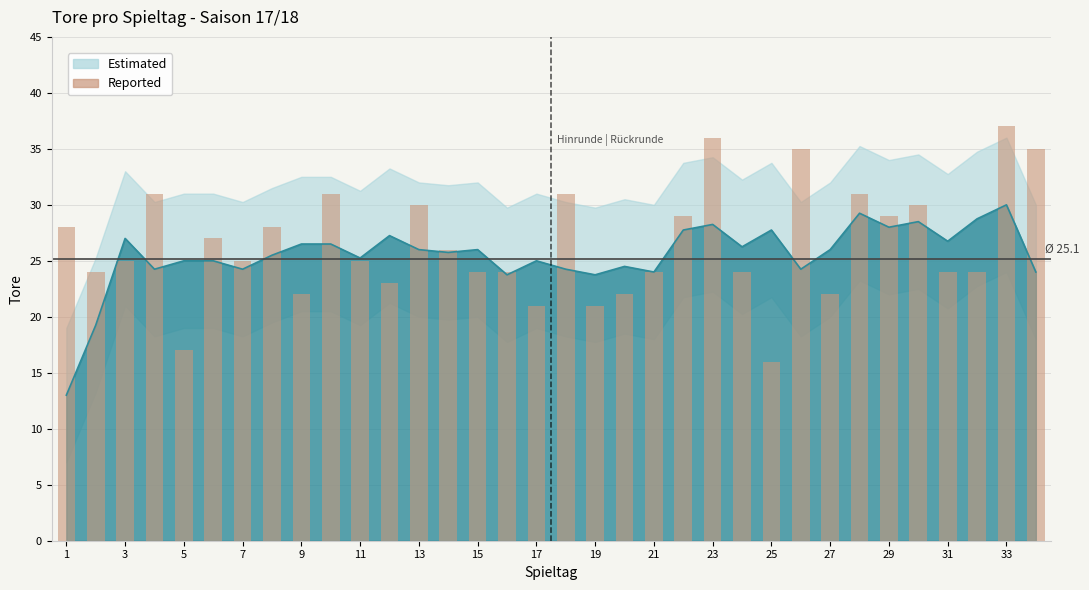

Which category has the lowest value across all series?

1